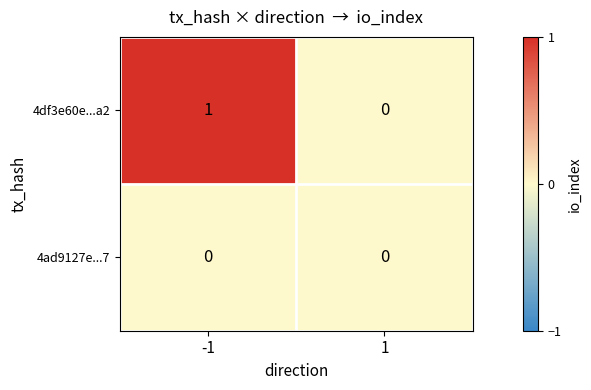

Rank the series at -1 from lowest to highest value.

4ad9127e...7, 4df3e60e...a2